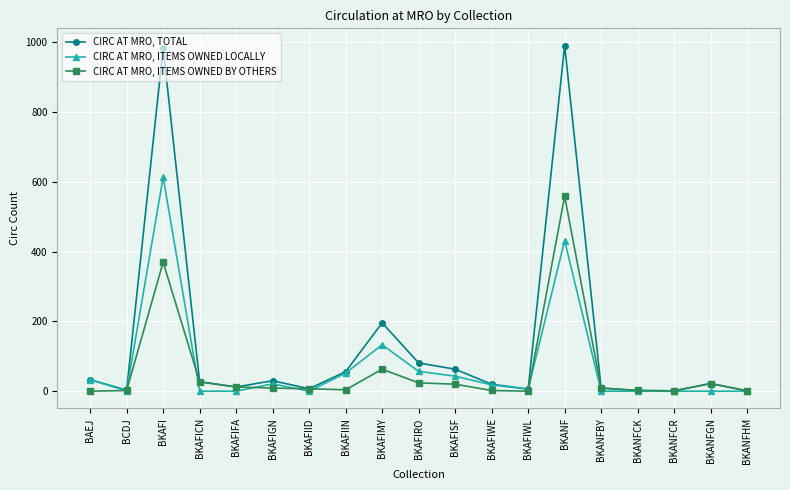

True or false: CIRC AT MRO, TOTAL has more than 0 points higher than both neighbors.

True